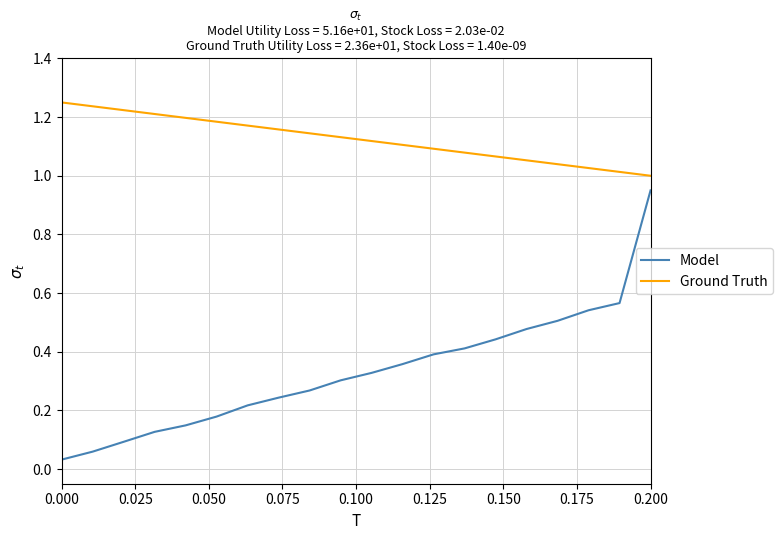

List the series in order of their overall mean, lowest first.

Model, Ground Truth